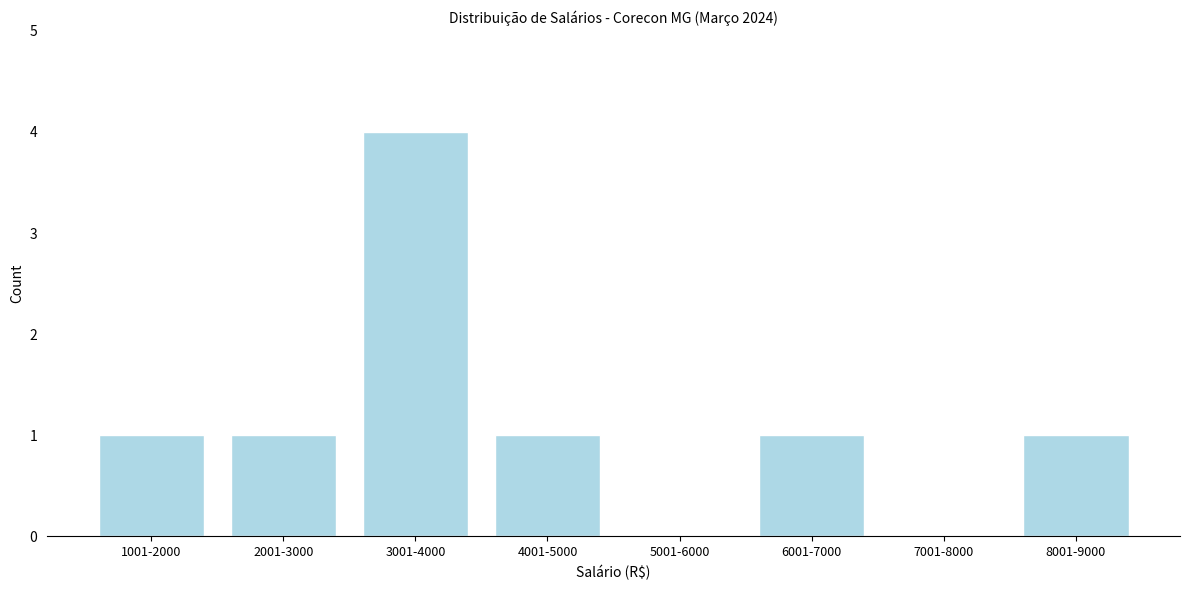

Reading left to right, extract all data points from this chart.

1001-2000=1	2001-3000=1	3001-4000=4	4001-5000=1	5001-6000=0	6001-7000=1	7001-8000=0	8001-9000=1